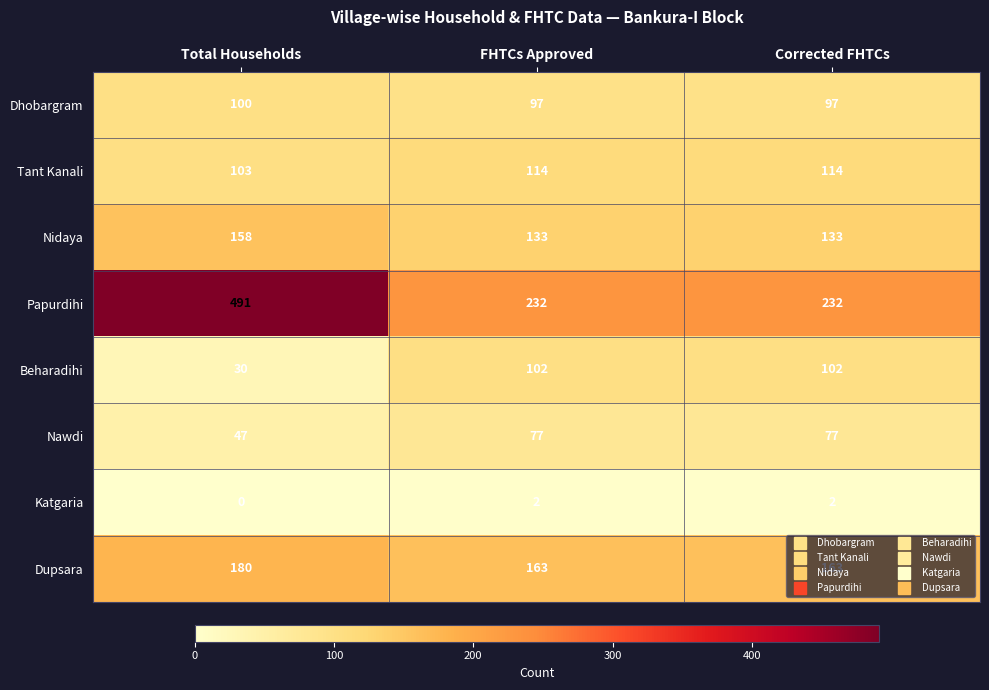

Is it true that Papurdihi equals 232 at FHTCs Approved?

True